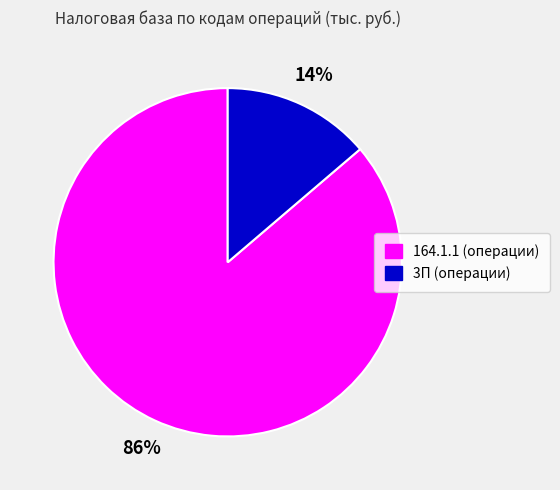

To the nearest percent, what is the average slice percentage?

50%